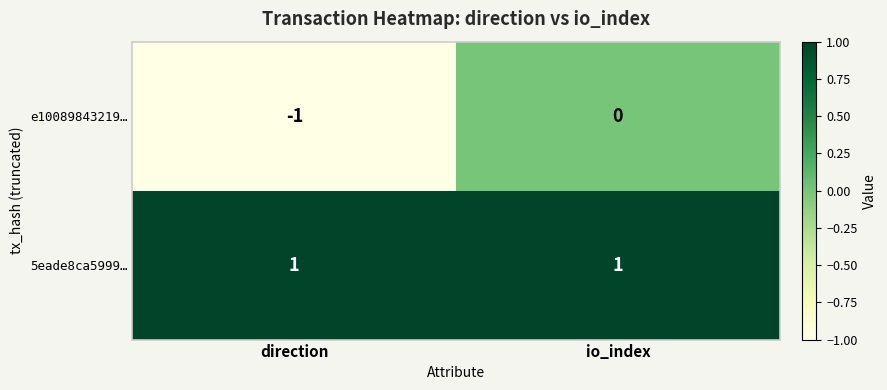

What is the difference between the highest and lowest values at direction?

2